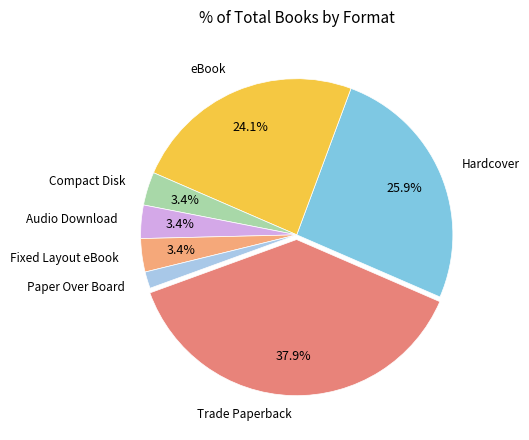

To the nearest percent, what portion does eBook represent?

24%